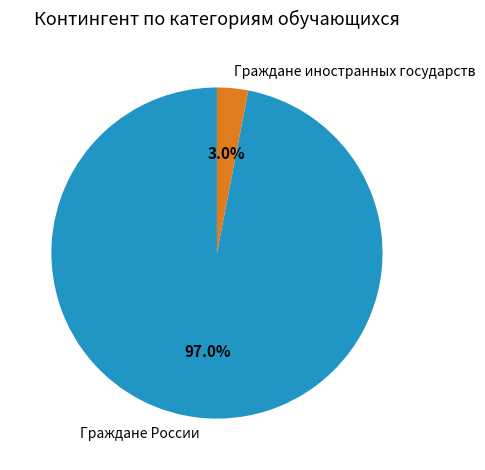

How many slices are in this pie chart?

2